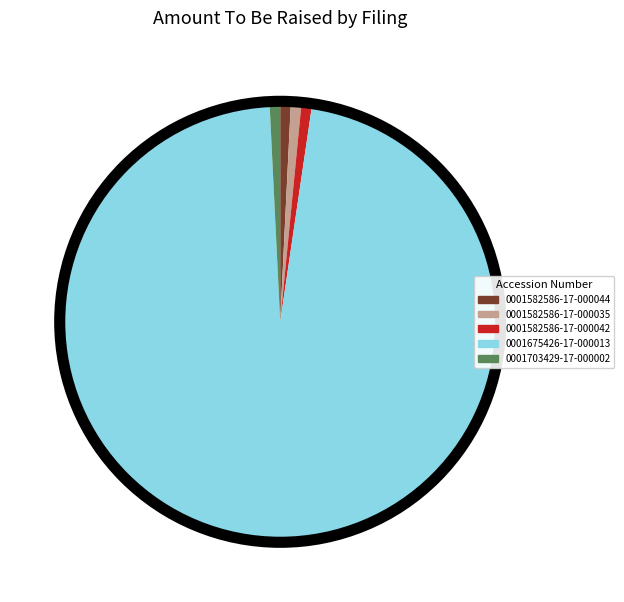

Does 0001582586-17-000042 represent more than half of the total?

No